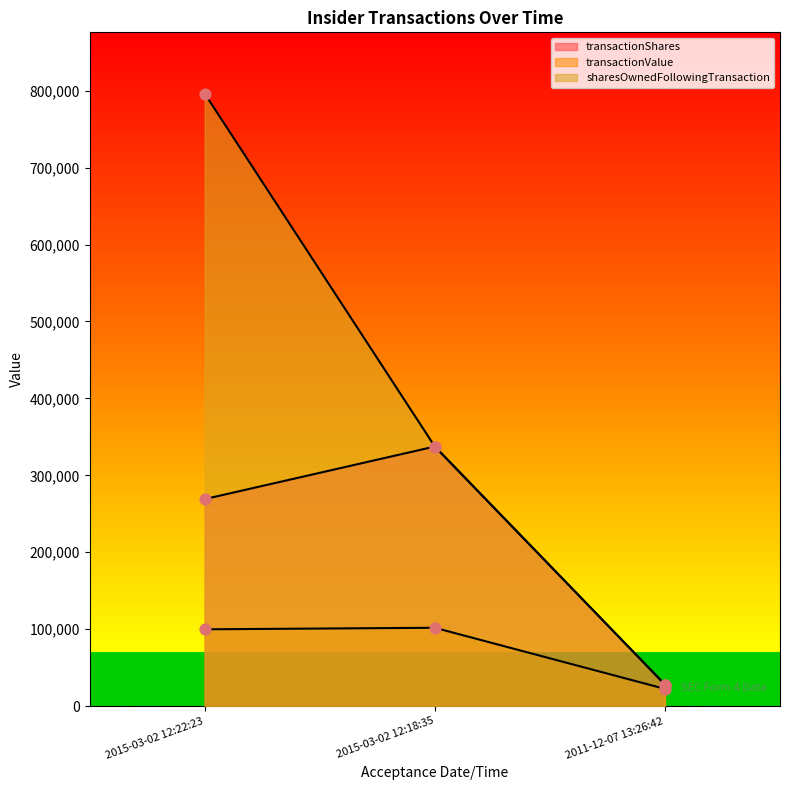

What are all the series names shown in the legend?

transactionShares, transactionValue, sharesOwnedFollowingTransaction